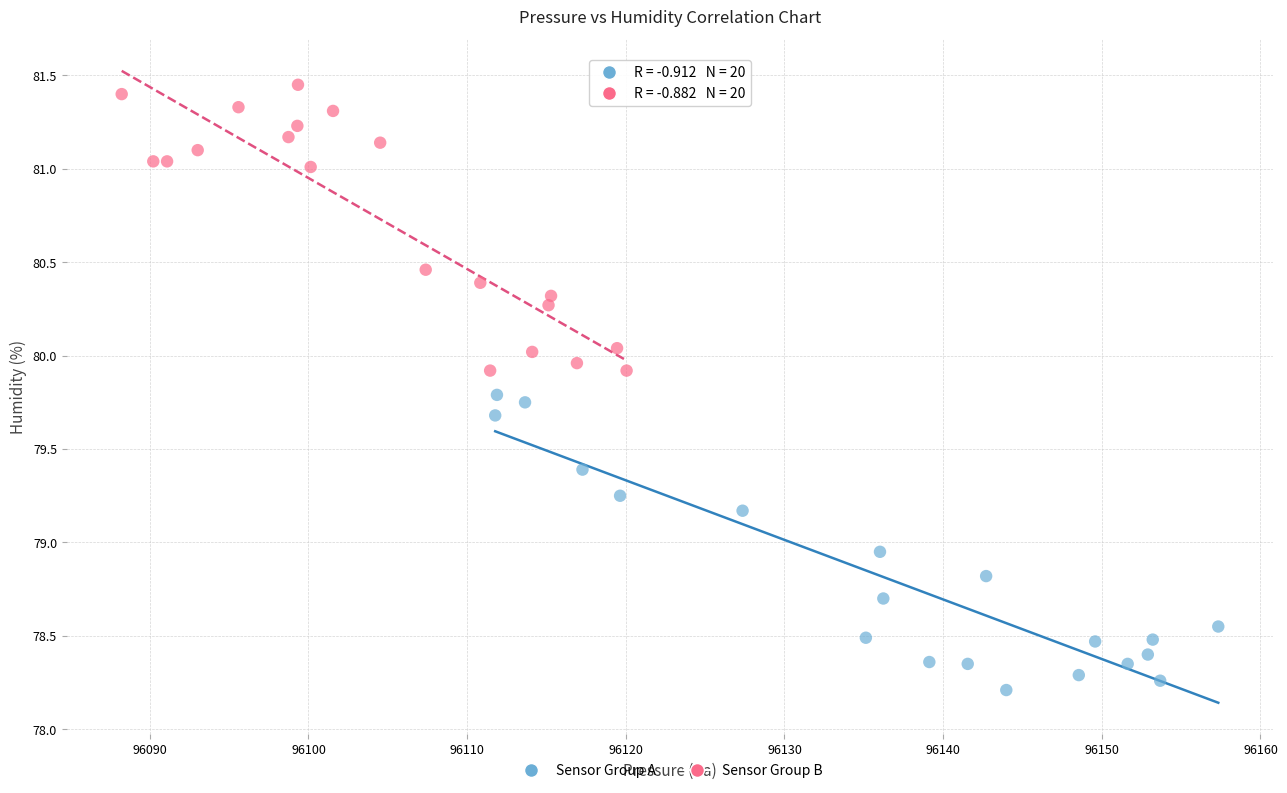

Which series reaches the minimum Y coordinate?

Sensor Group A